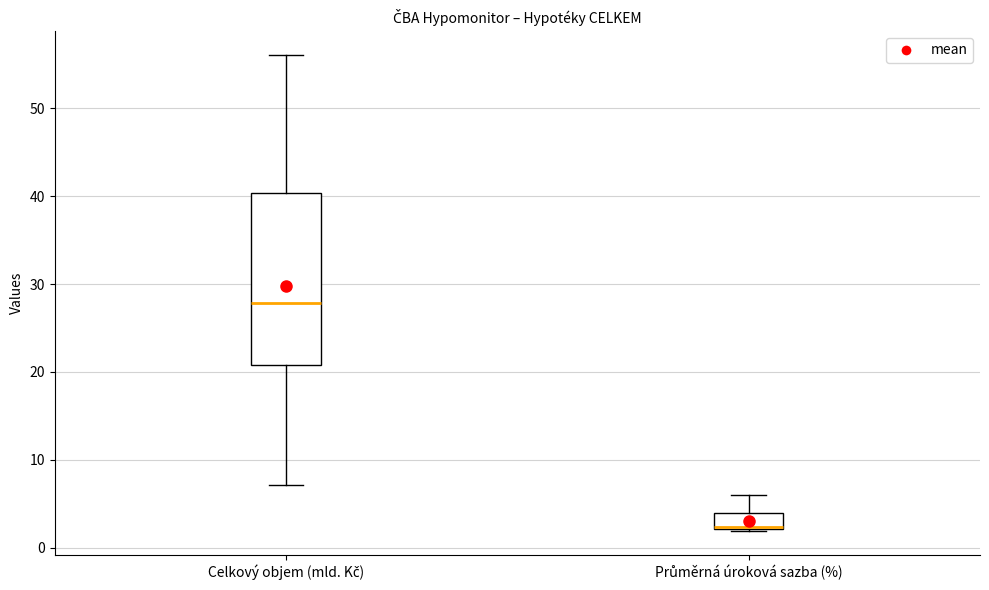

Where does the upper whisker of the box for Celkový objem (mld. Kč) end on the y-axis? The values are not printed on the chart, so give them approximately, as read against the axis.

56